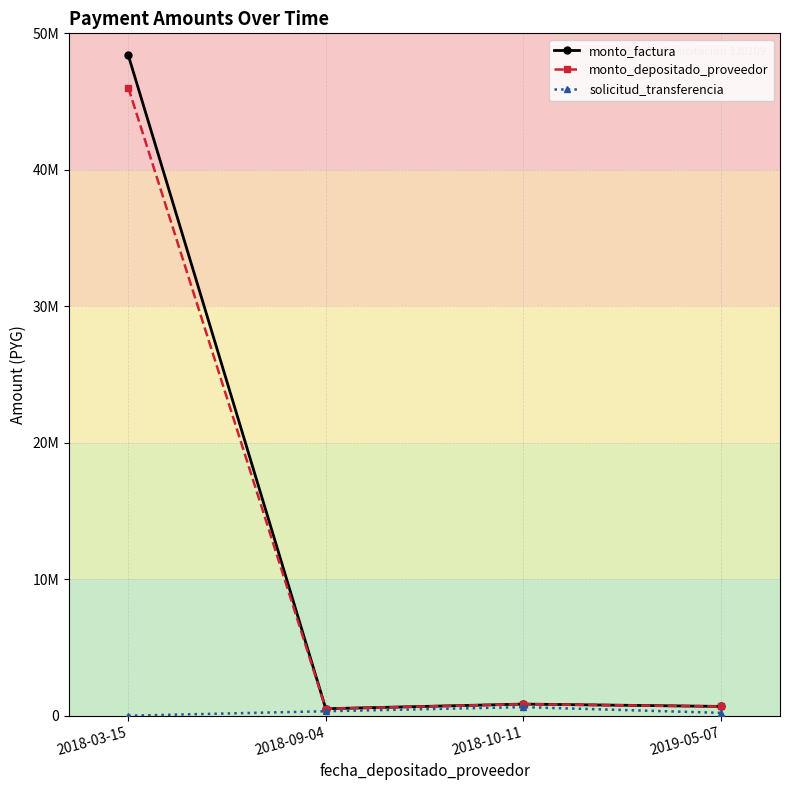

What is the label of the 4th point from the left?

2019-05-07